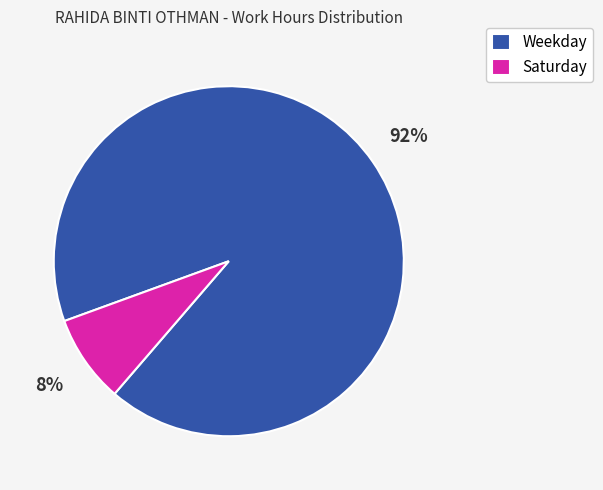

Is there a majority slice in this chart?

Yes